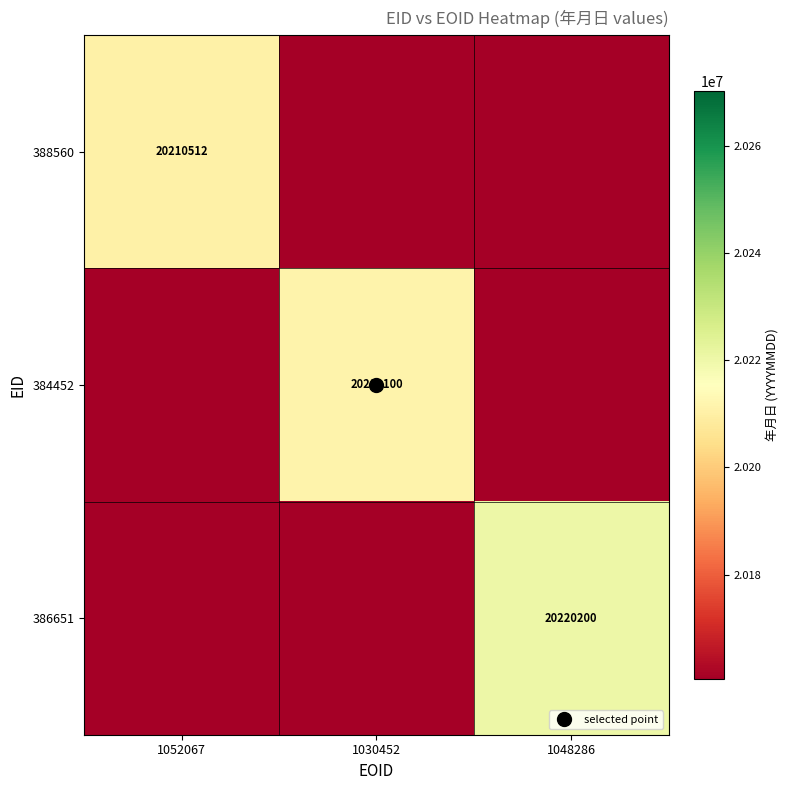

What is the maximum value for 388560?

20210512